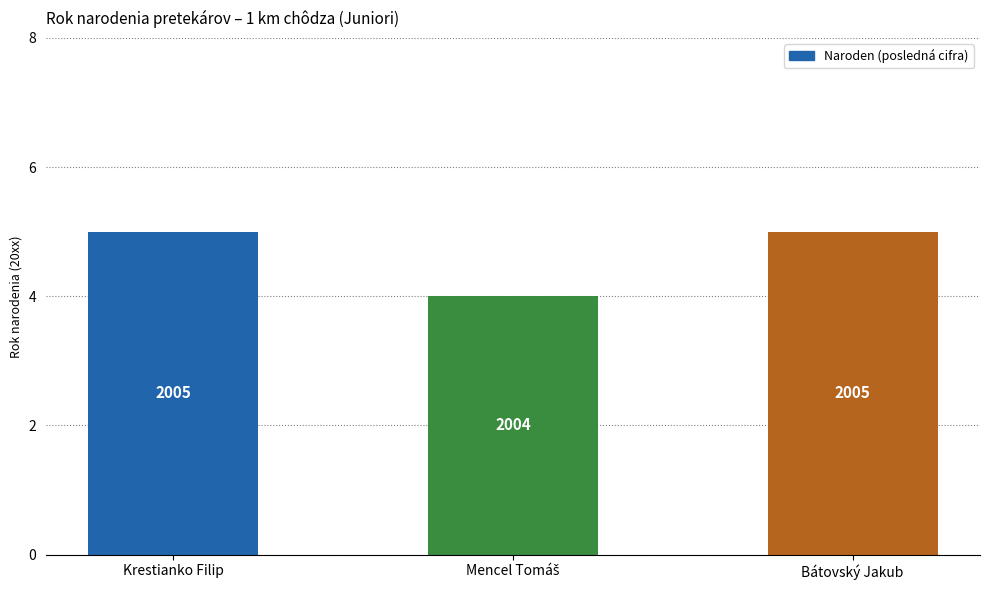

Rank the categories by value from lowest to highest.

Mencel Tomáš, Krestianko Filip, Bátovský Jakub